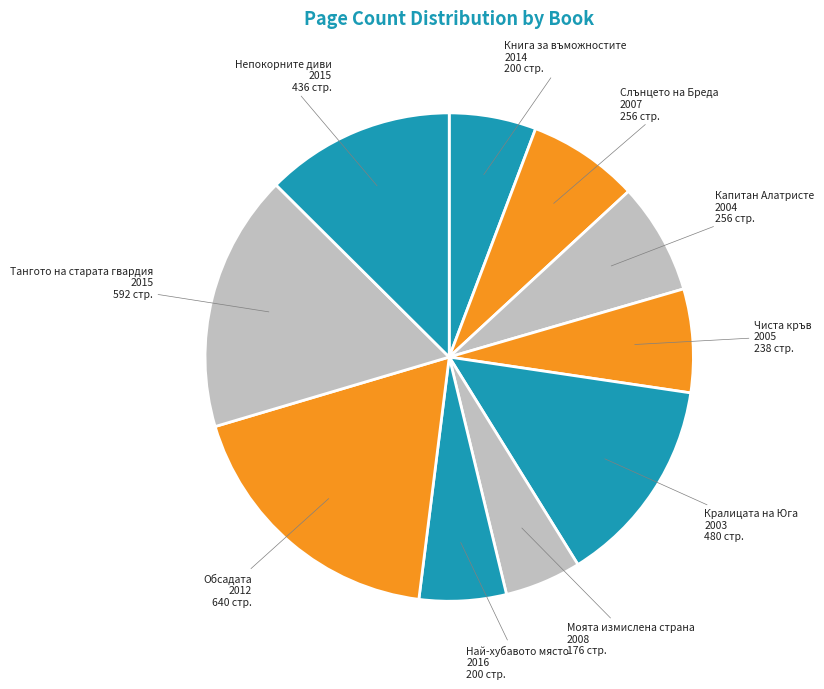

Do Моята измислена страна 2008 and Кралицата на Юга 2003 together represent more than half of the pie?

No